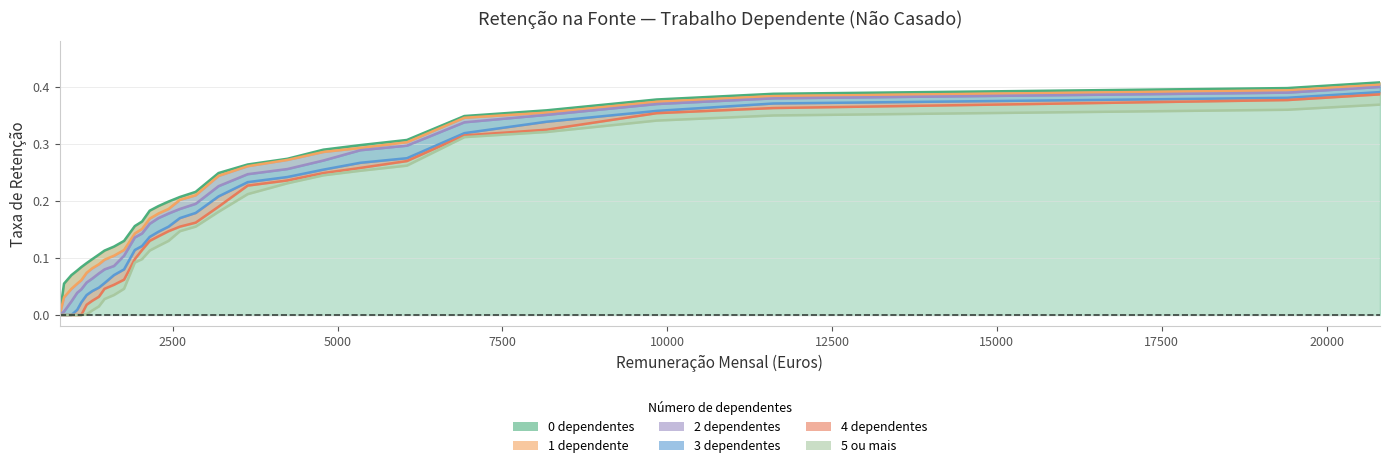

What is the value of the 2 dependentes point at the 12th from the left?

0.1